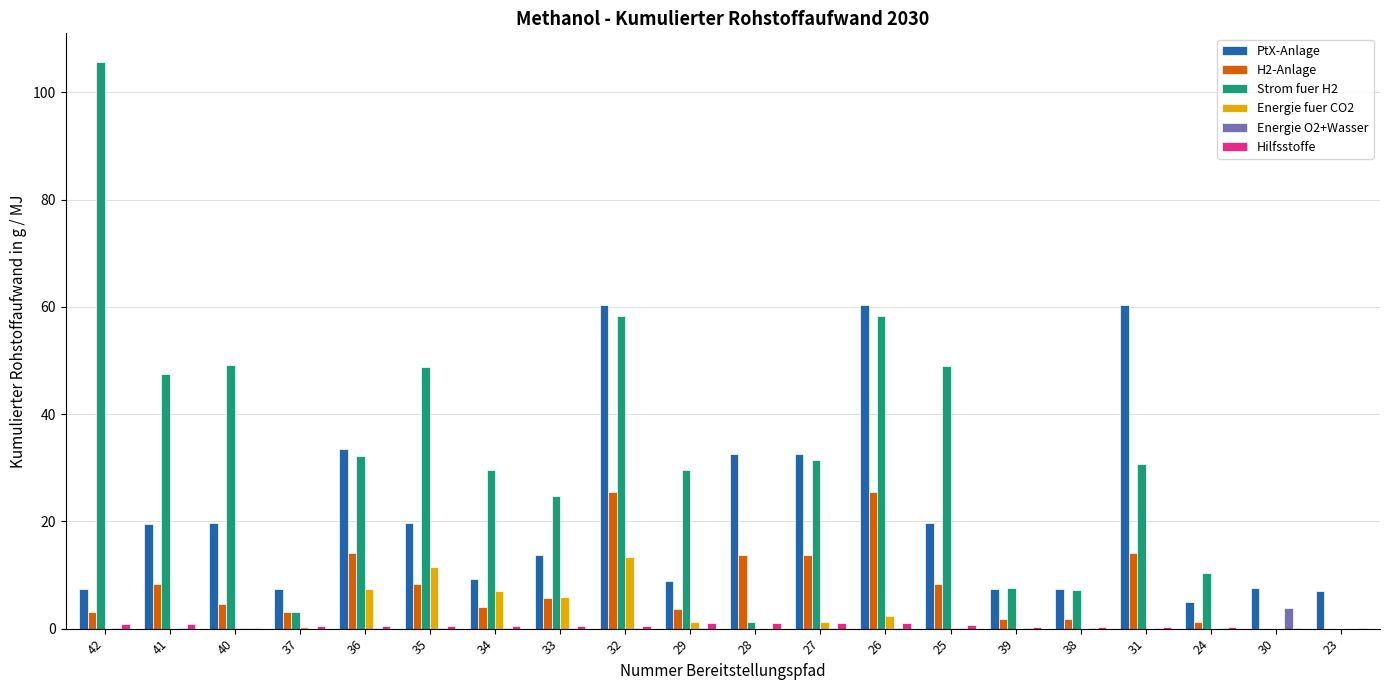

Which series has the largest total across all categories?

Strom fuer H2